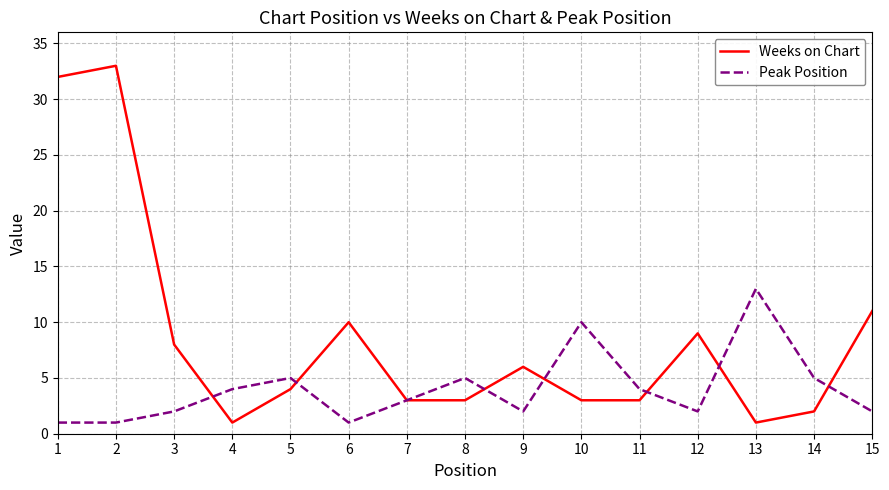

What is the sum of all Peak Position values?

60